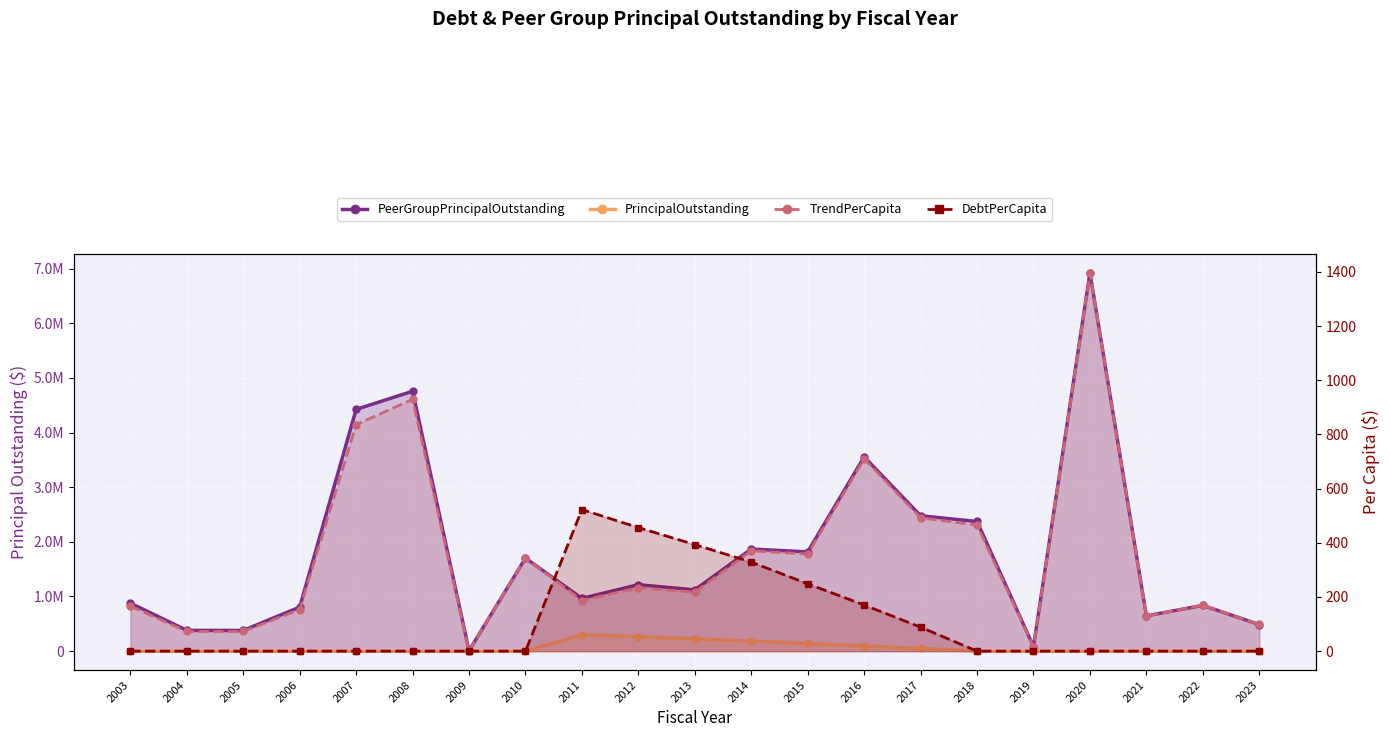

The value of PeerGroupPrincipalOutstanding at 2008 is 7061283.6. True or false?

False